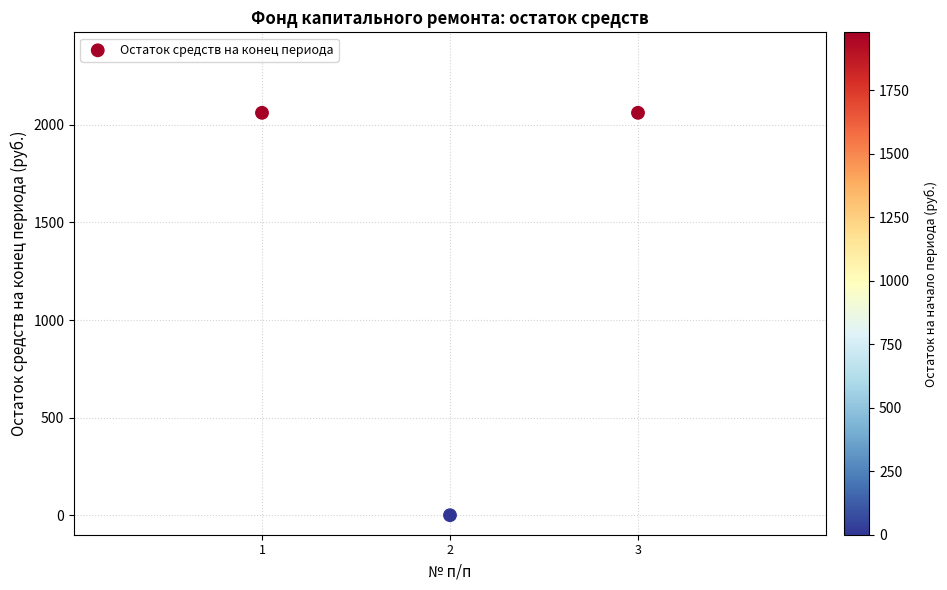

What is the range of Y values (max minus min)?

2061.6